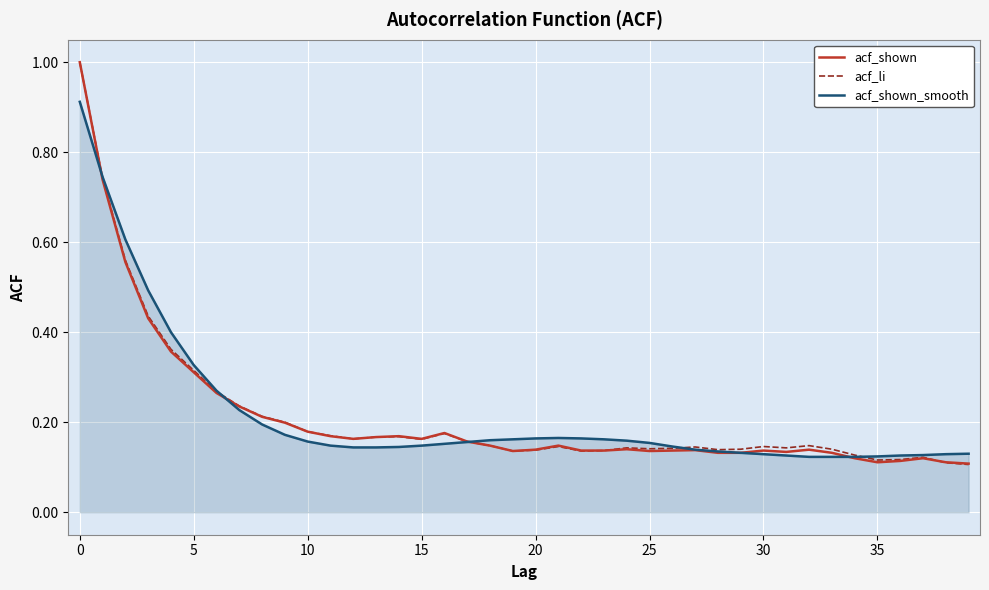

How many lines are shown in the chart?

3